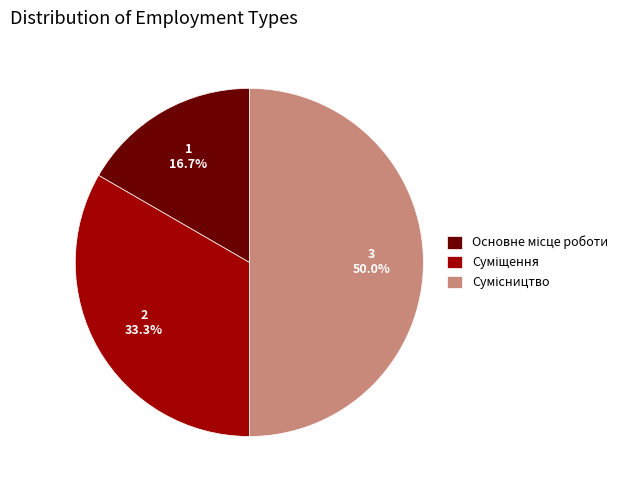

Which category has the smallest portion of the pie?

Основне місце роботи